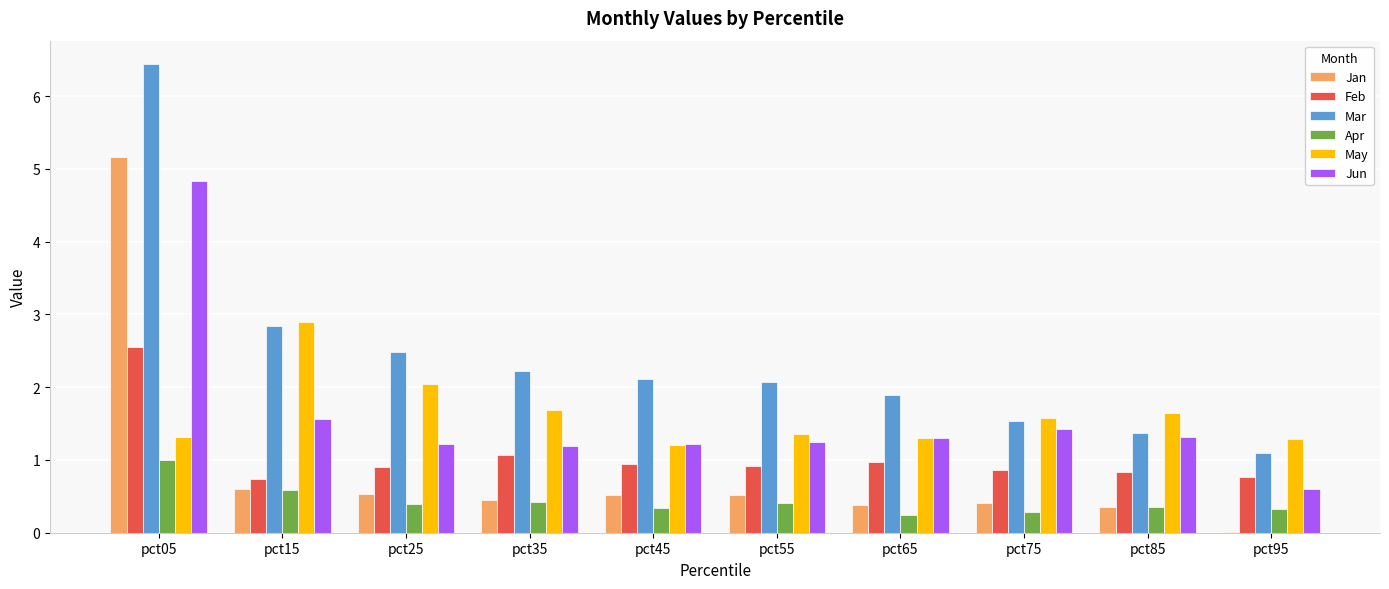

What value does the May series have at pct85?

1.7